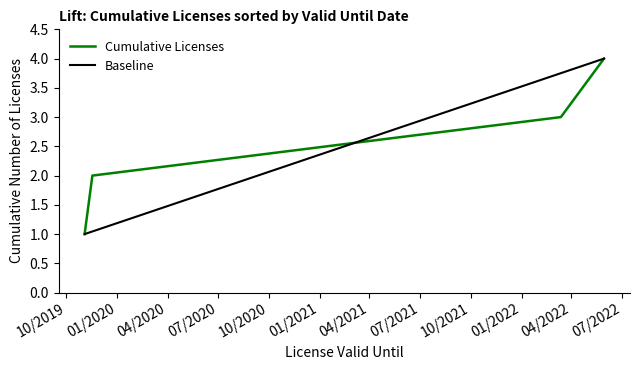

What is the approximate value at 30/5/2022?

4